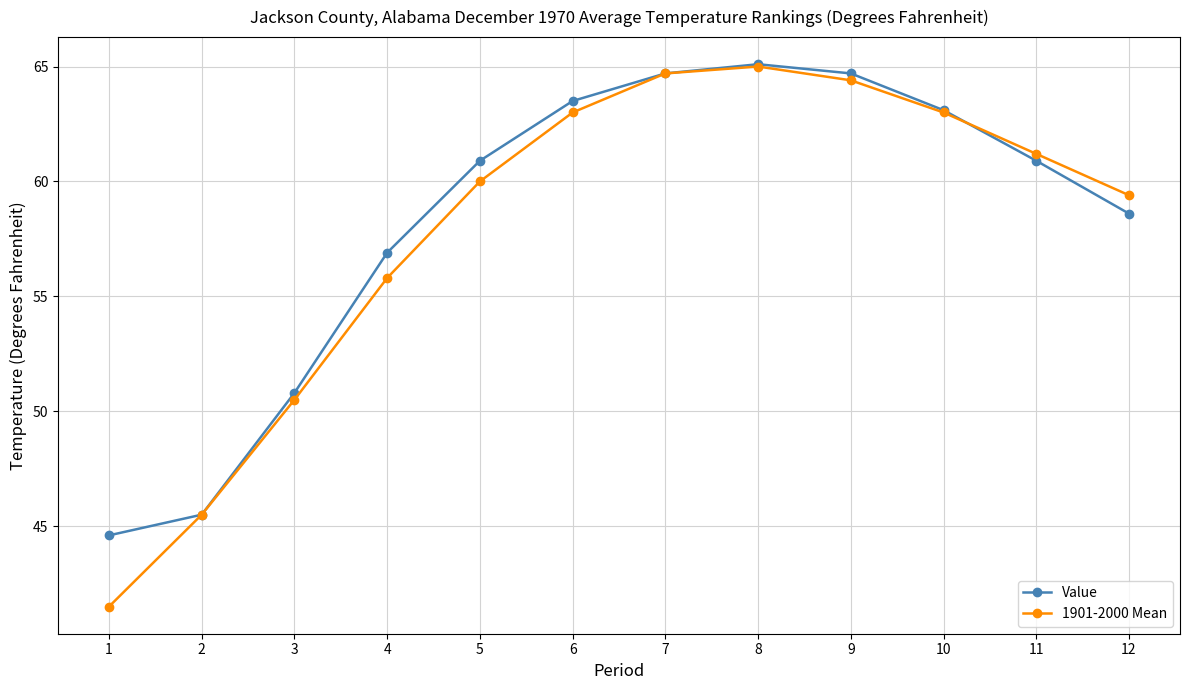

What is the minimum value for 1901-2000 Mean?

41.5